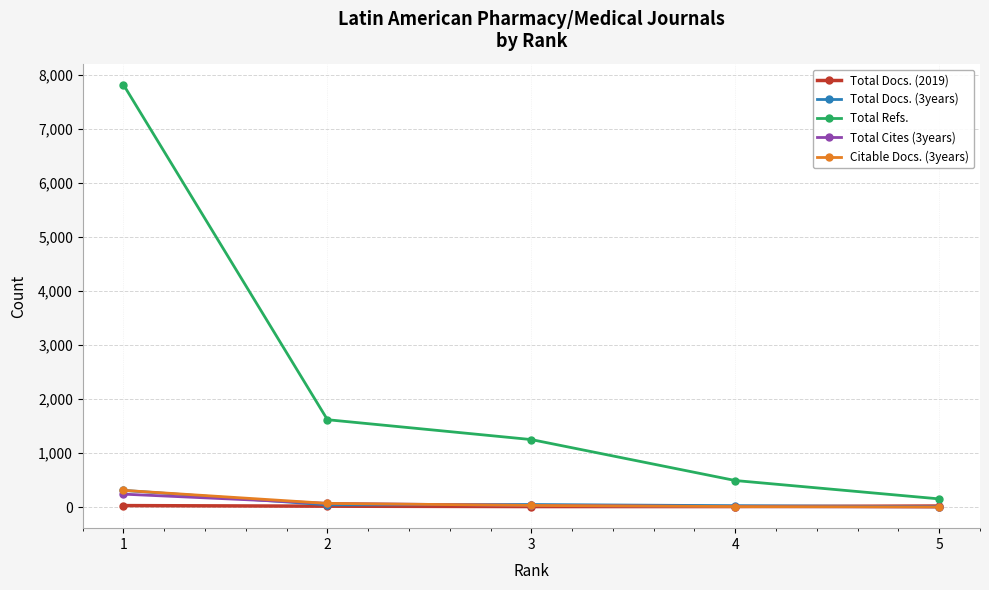

True or false: Total Docs. (3years) has more than 2 points higher than both neighbors.

False